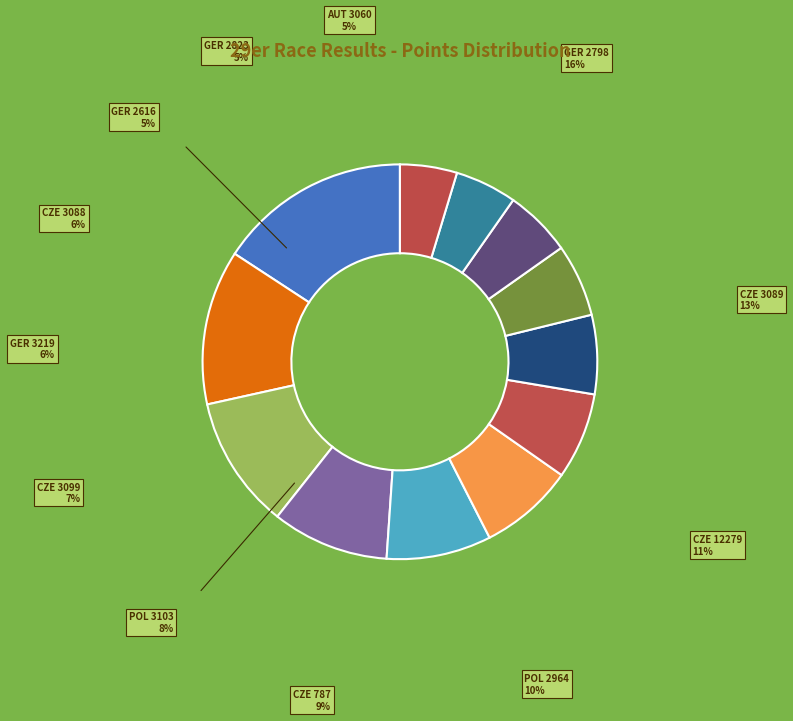

Is the sum of GER 2823 and CZE 3089 greater than half?

No